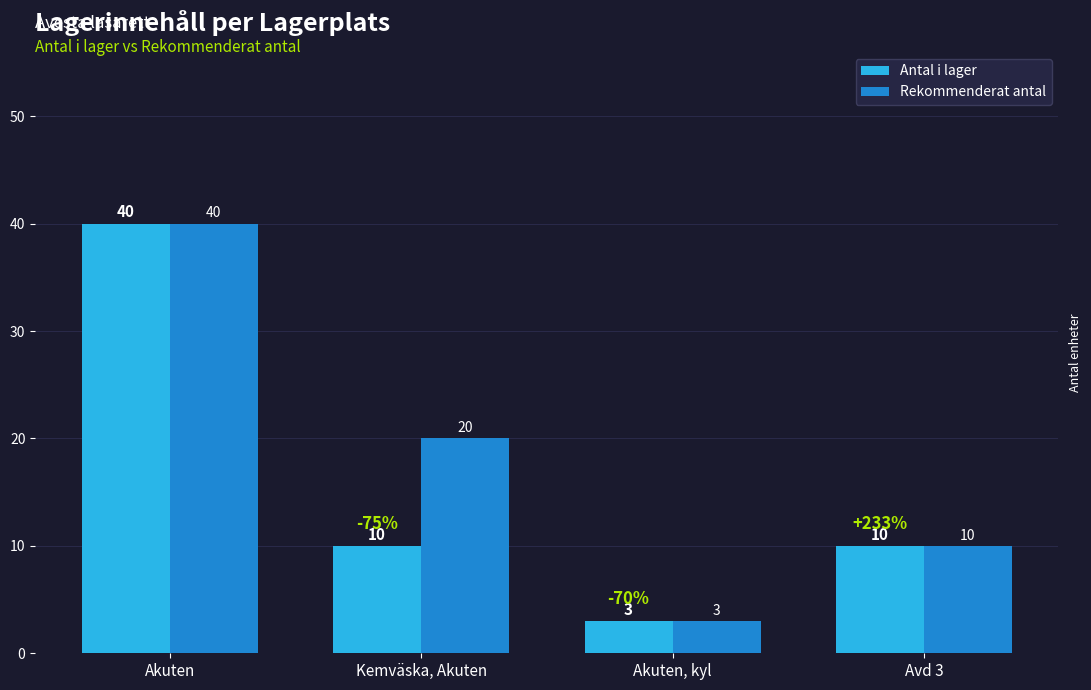

What is the approximate value of Rekommenderat antal at Akuten, kyl, to the nearest 5?

5